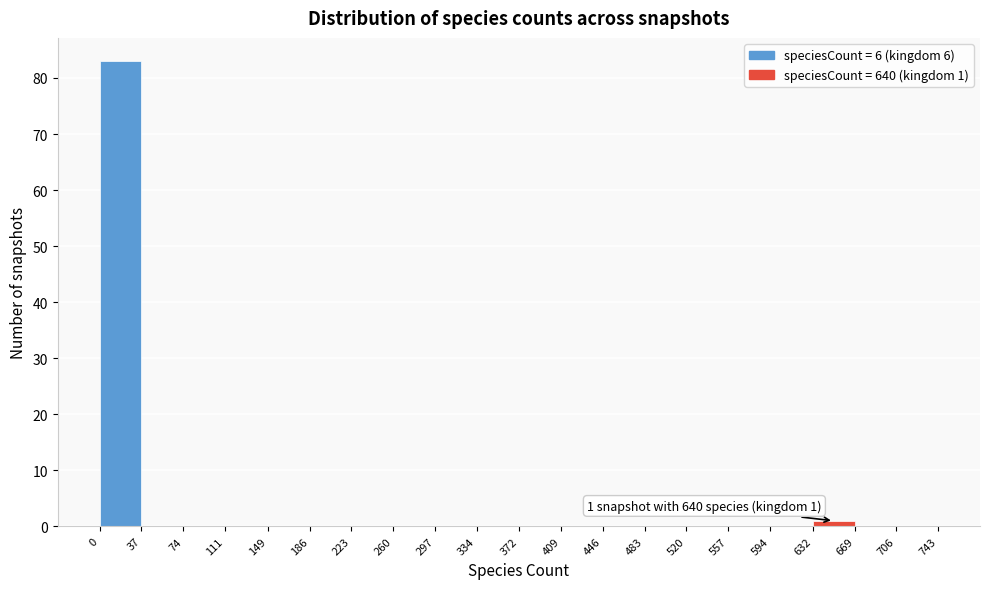

Over which range of the x-axis is the bar tallest?

0 to 37